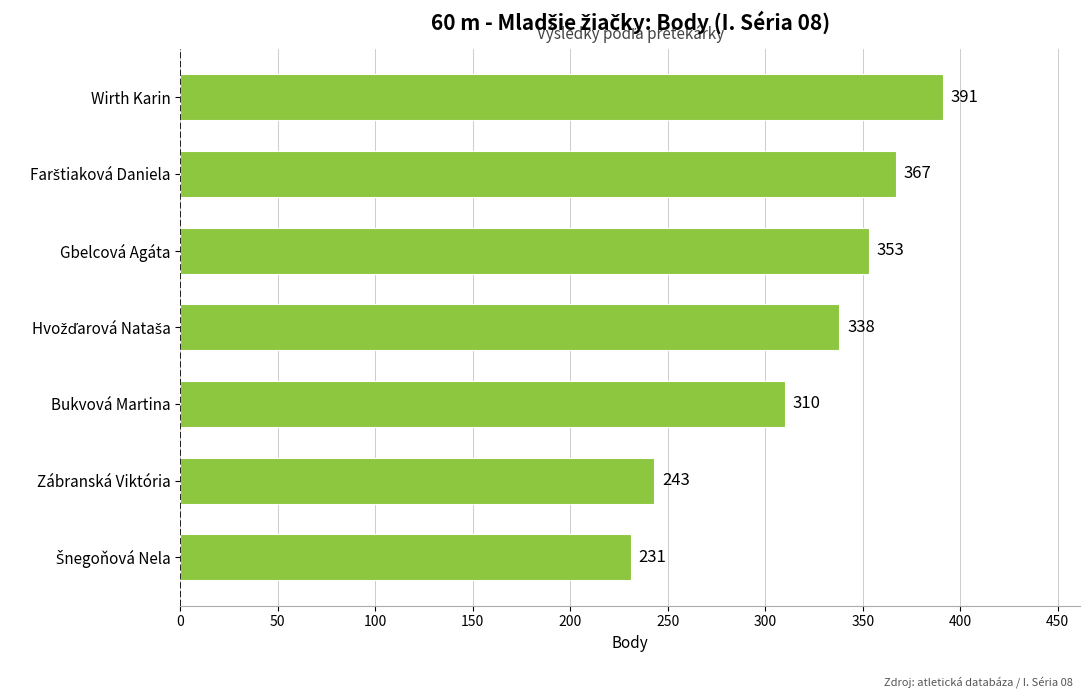

At which label is the value closest to 311?

Bukvová Martina